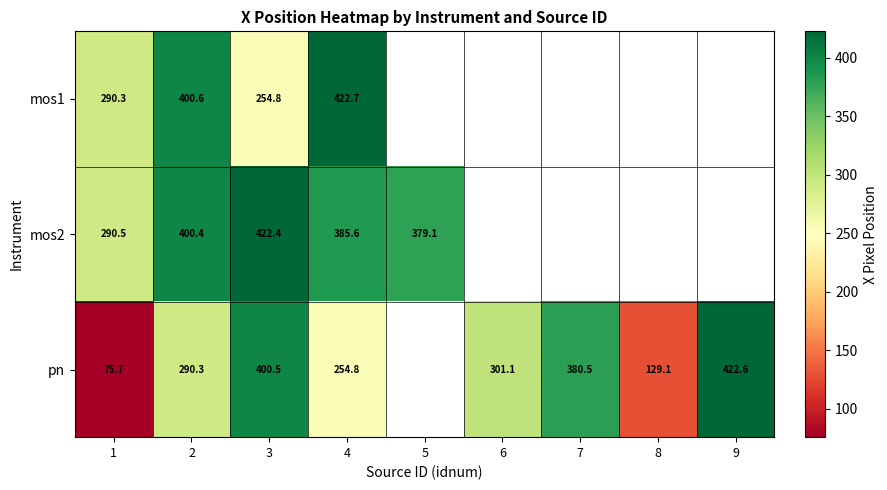

Is the value of mos2 at 4 greater than the value of mos1 at 1?

Yes